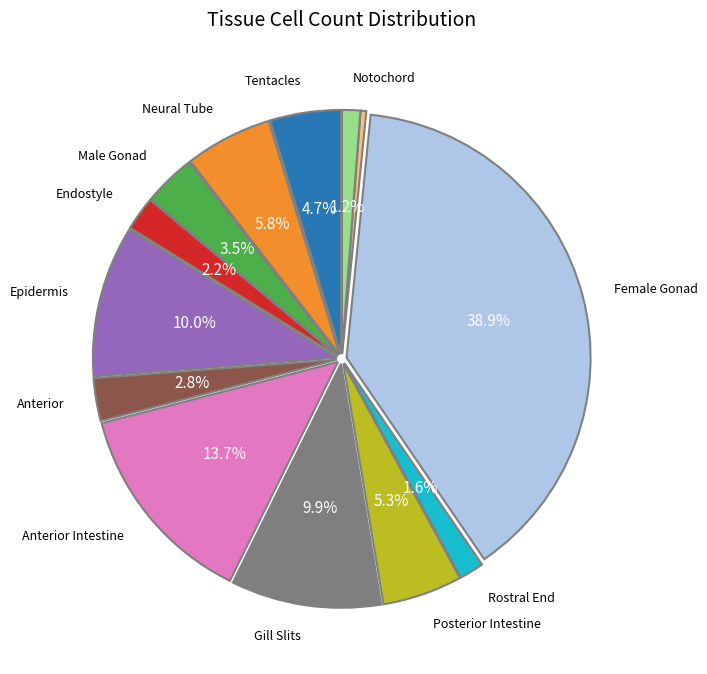

Does any single category account for the majority?

No